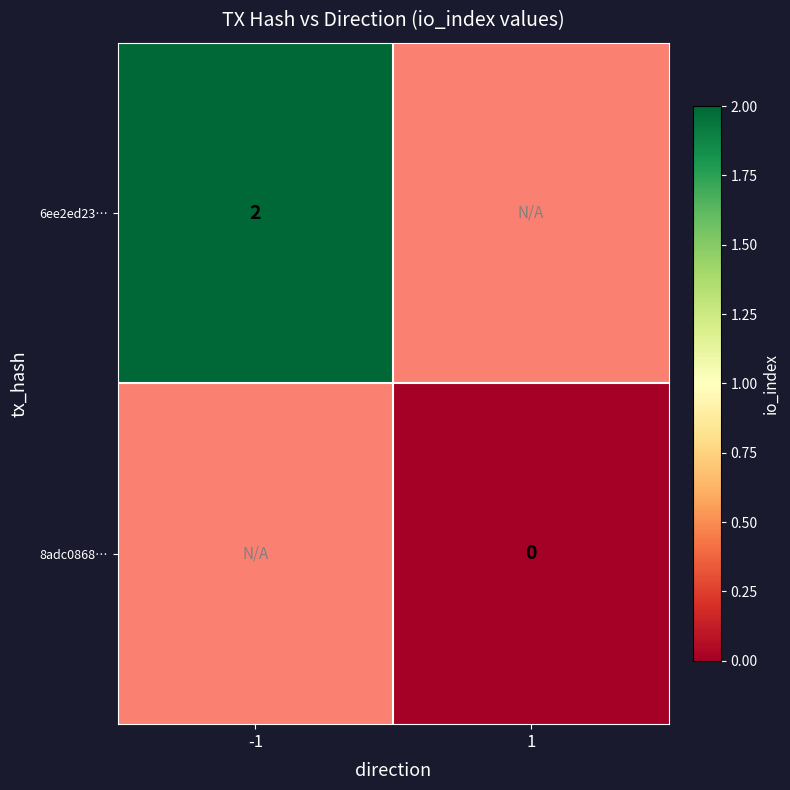

Is the value of 8adc0868… at 1 greater than the value of 6ee2ed23… at -1?

No